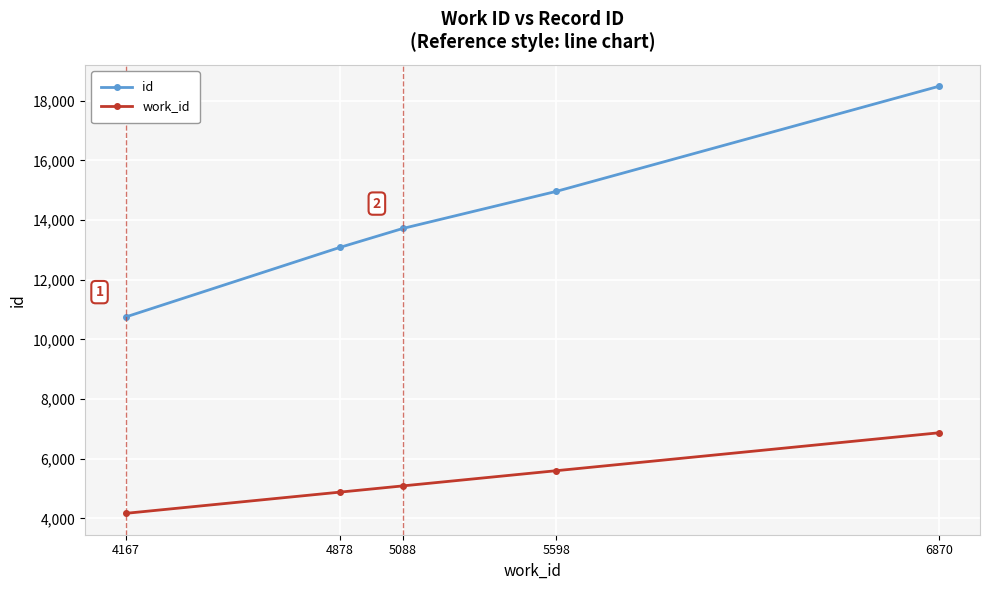

True or false: id and work_id intersect in this chart.

False